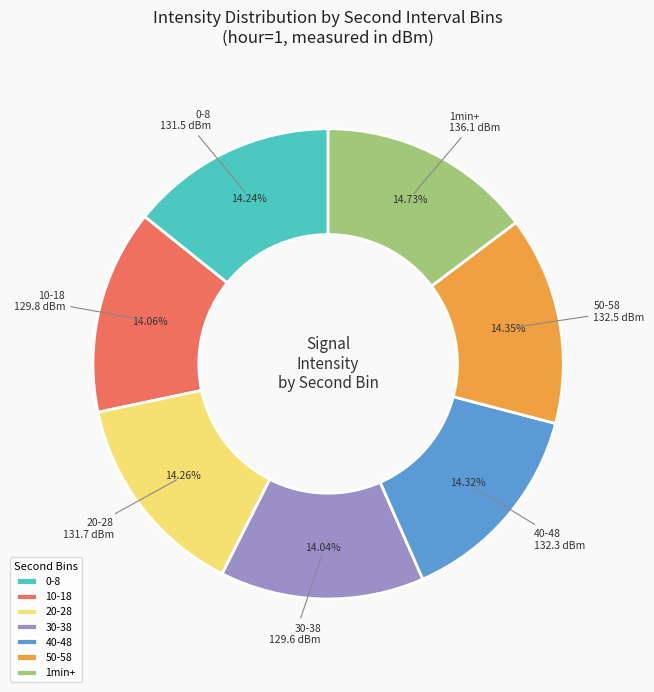

Do 40-48 and 50-58 together represent more than half of the pie?

No